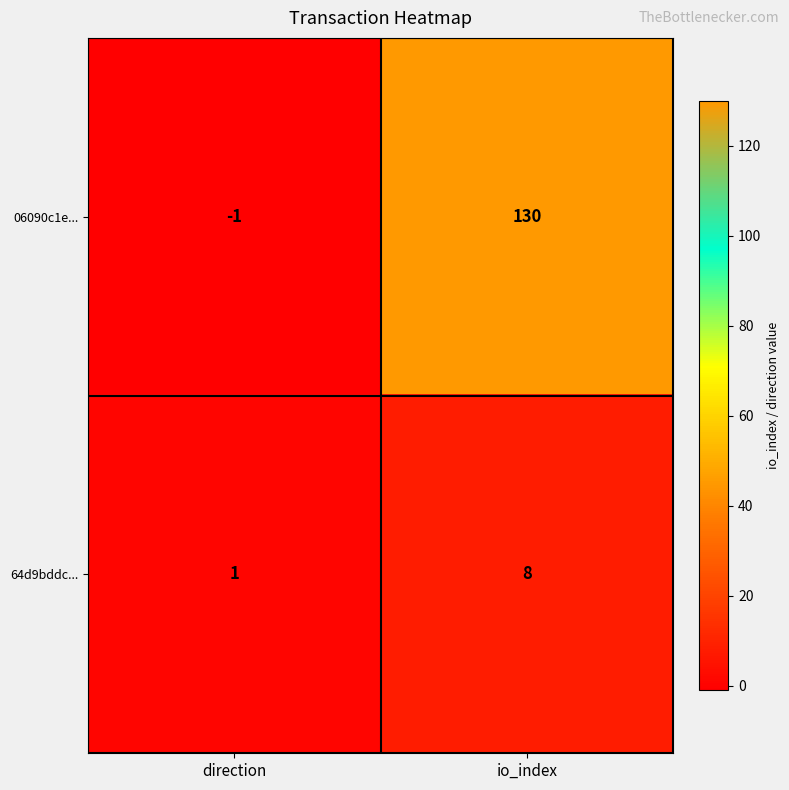

Count the number of categories in the chart.

2